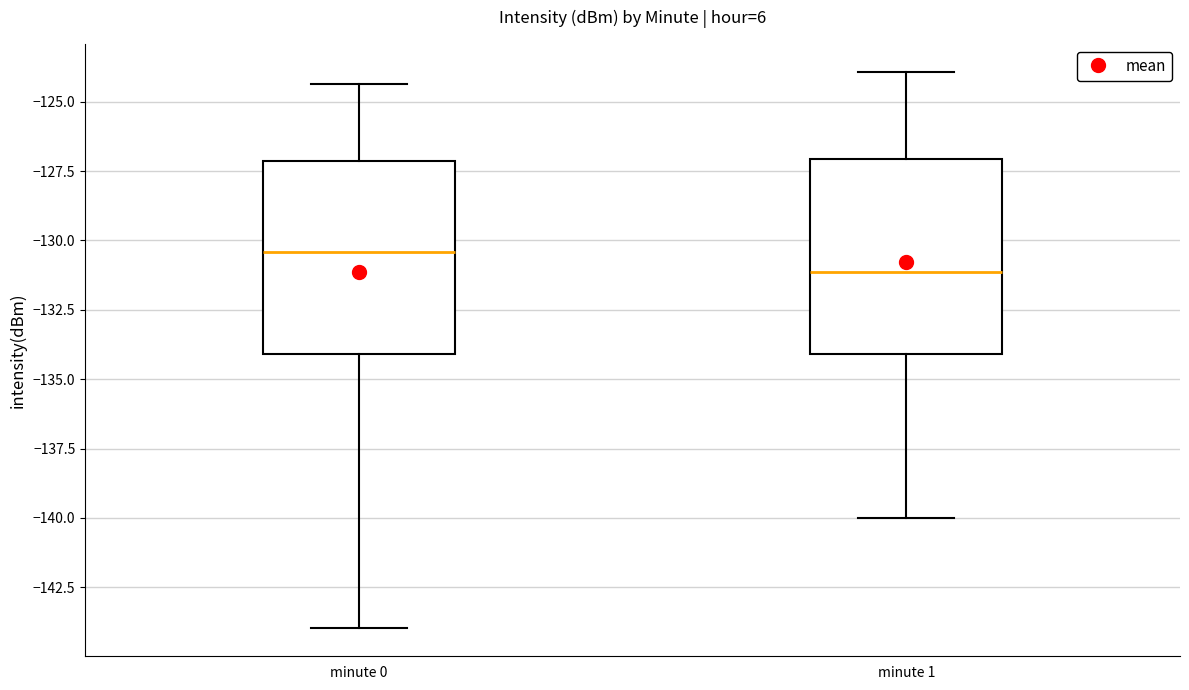

Reading left to right, transcribe this box plot: for each box, give where its median line is, the range the box spans, and where its two whiskers end, as read against the y-axis. The values are not printed on the chart, so give them approximately, as read against the axis.

minute 0: median -130.5, box -134.0 to -127.0, whiskers -144.0 to -124.5
minute 1: median -131.0, box -134.0 to -127.0, whiskers -140.0 to -124.0